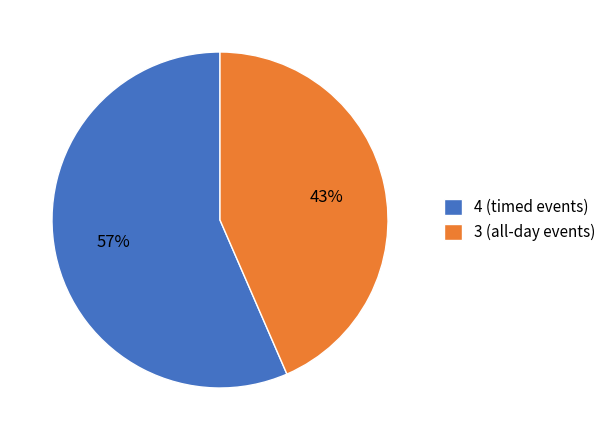

To the nearest percent, what is the combined percentage of 4 (timed events) and 3 (all-day events)?

100%